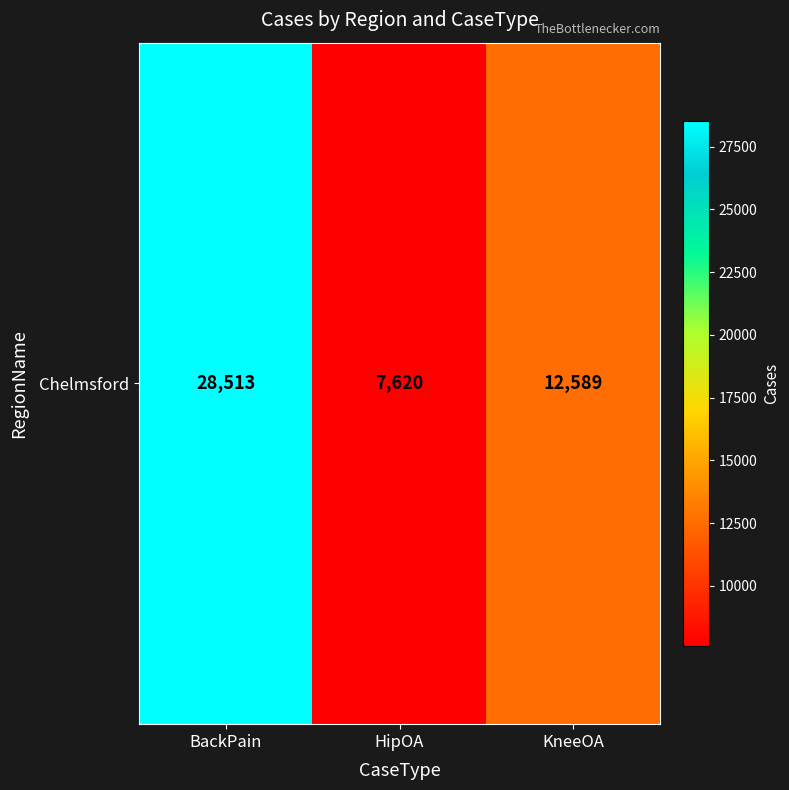

List the labels in order of value, smallest first.

HipOA, KneeOA, BackPain